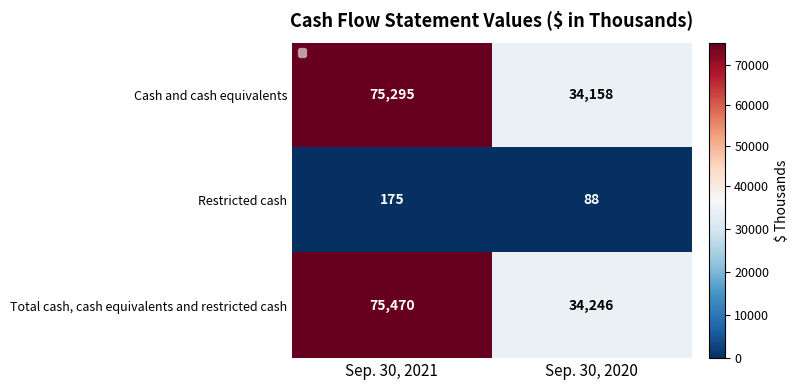

What is the sum of the Total cash, cash equivalents and restricted cash values at Sep. 30, 2021 and Sep. 30, 2020?

109716